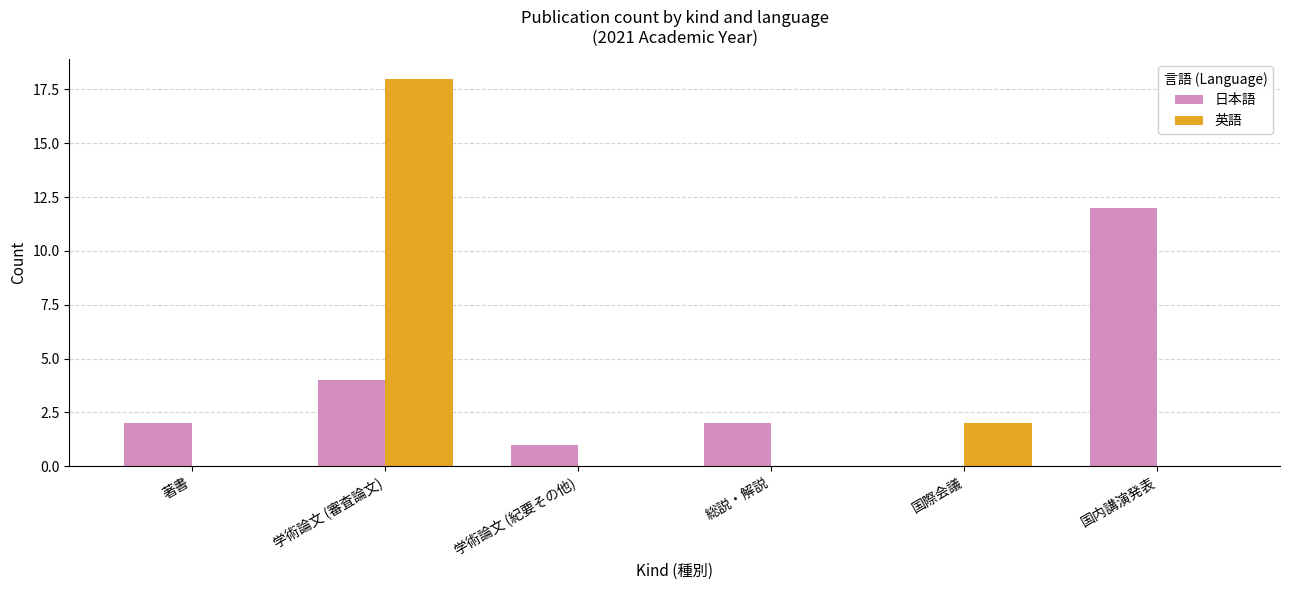

True or false: 日本語 has a value of 4 at 国内講演発表.

False